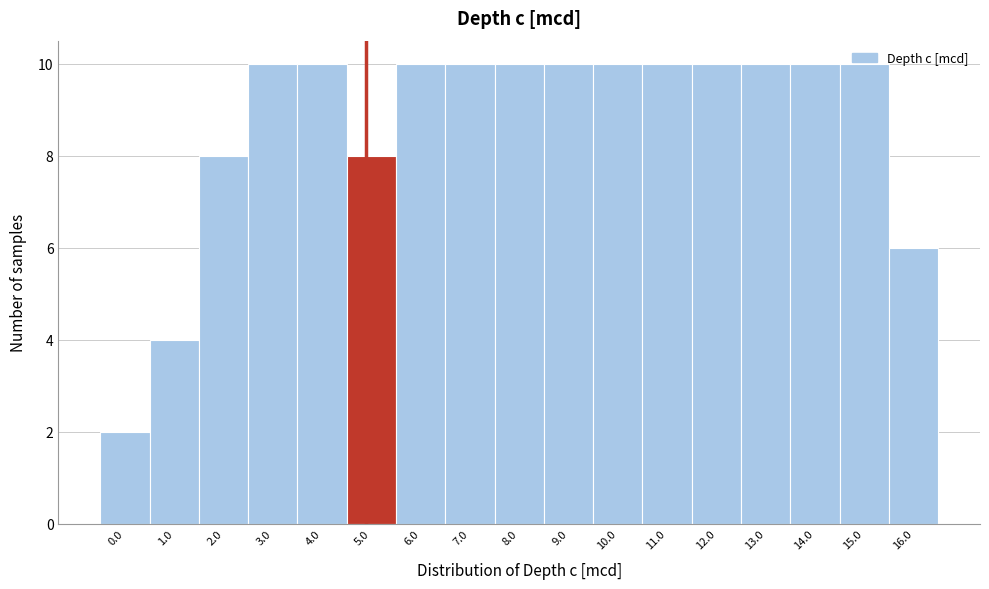

What is the average value?

9